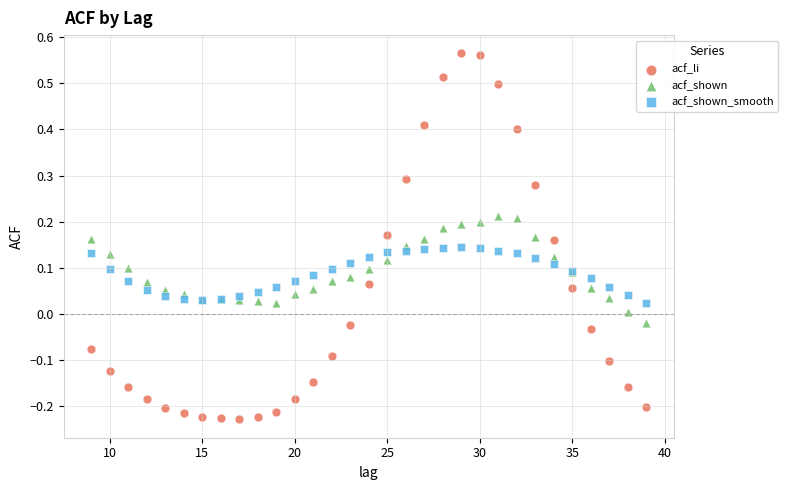

Which series has the largest Y range (max minus min)?

acf_li